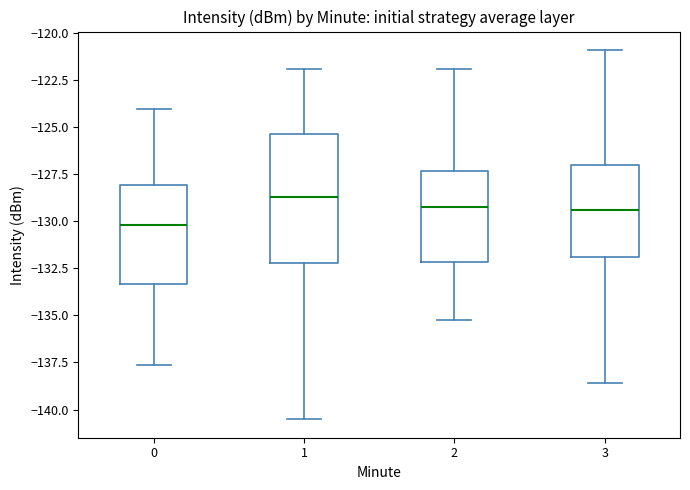

Reading left to right, read every box against the y-axis: the position of its median line, the range the box covers, and the ends of its whiskers. The values are not printed on the chart, so give them approximately, as read against the axis.

0: median -130.0, box -133.5 to -128.0, whiskers -137.5 to -124.0
1: median -128.5, box -132.0 to -125.5, whiskers -140.5 to -122.0
2: median -129.0, box -132.0 to -127.5, whiskers -135.0 to -122.0
3: median -129.5, box -132.0 to -127.0, whiskers -138.5 to -121.0